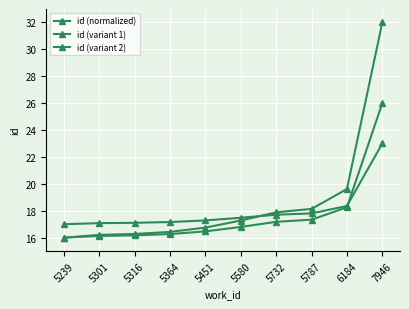

True or false: id (normalized) and id (variant 1) cross at least once.

False